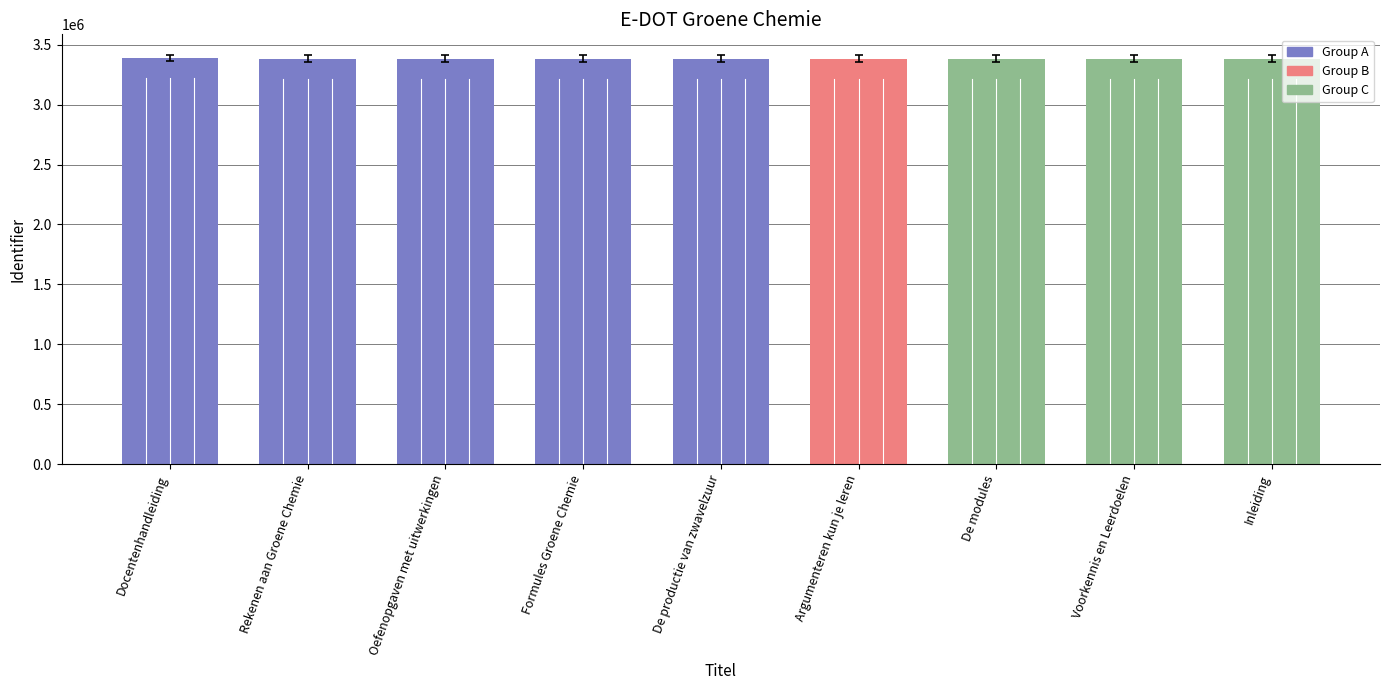

What is the sum of the values at Inleiding and Oefenopgaven met uitwerkingen?

6769761